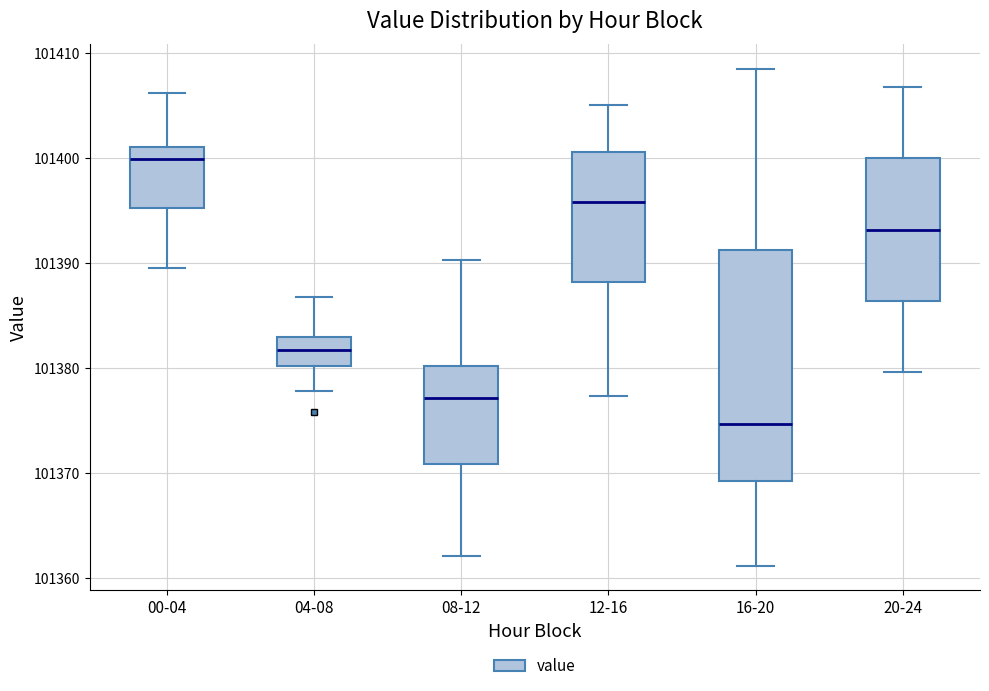

Where does the lower whisker of the box for 04-08 end on the y-axis? The values are not printed on the chart, so give them approximately, as read against the axis.

101378